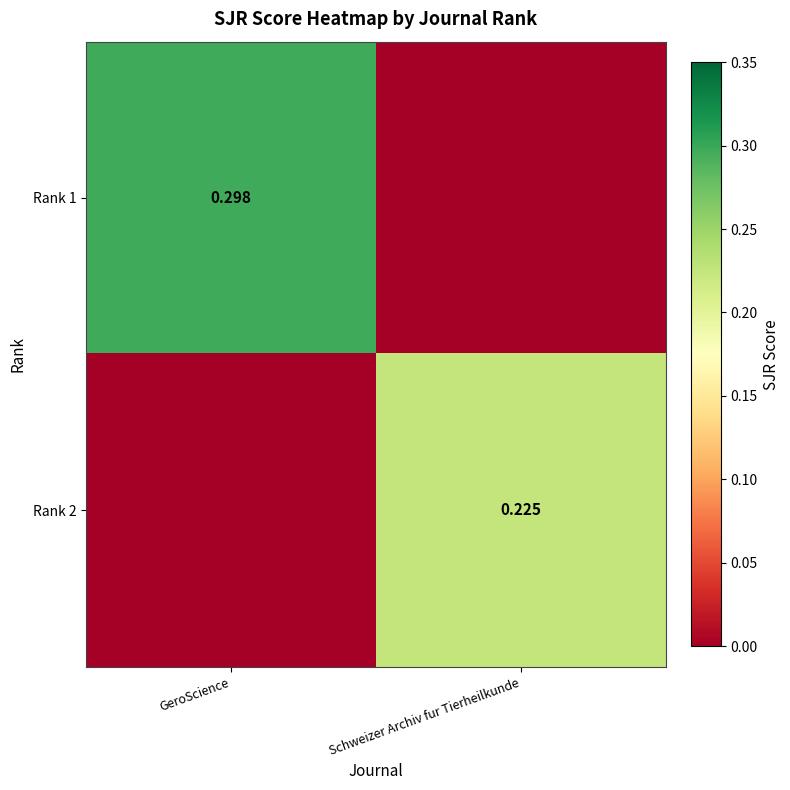

The Rank 2 series shows 0.1 at GeroScience. True or false?

False